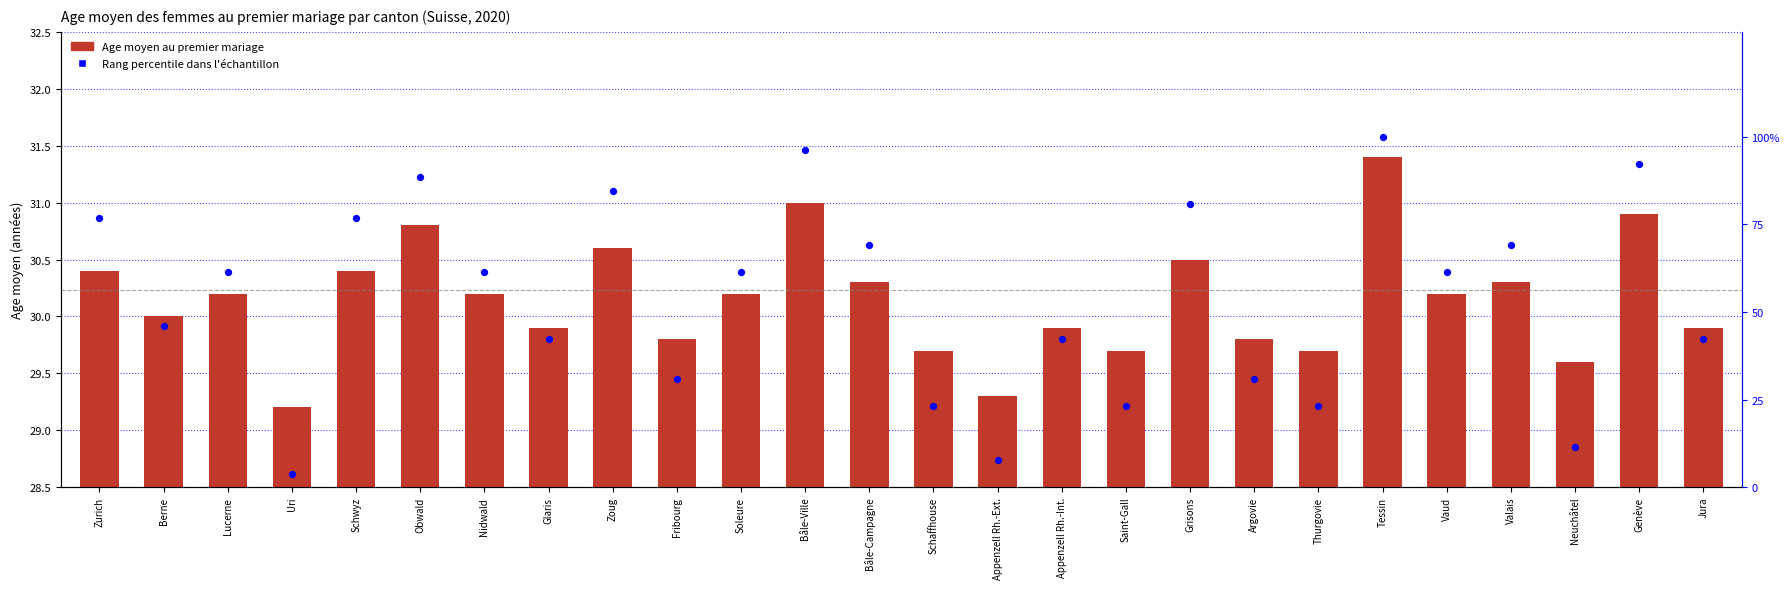

Which series has the largest total across all categories?

Rang percentile dans l'échantillon